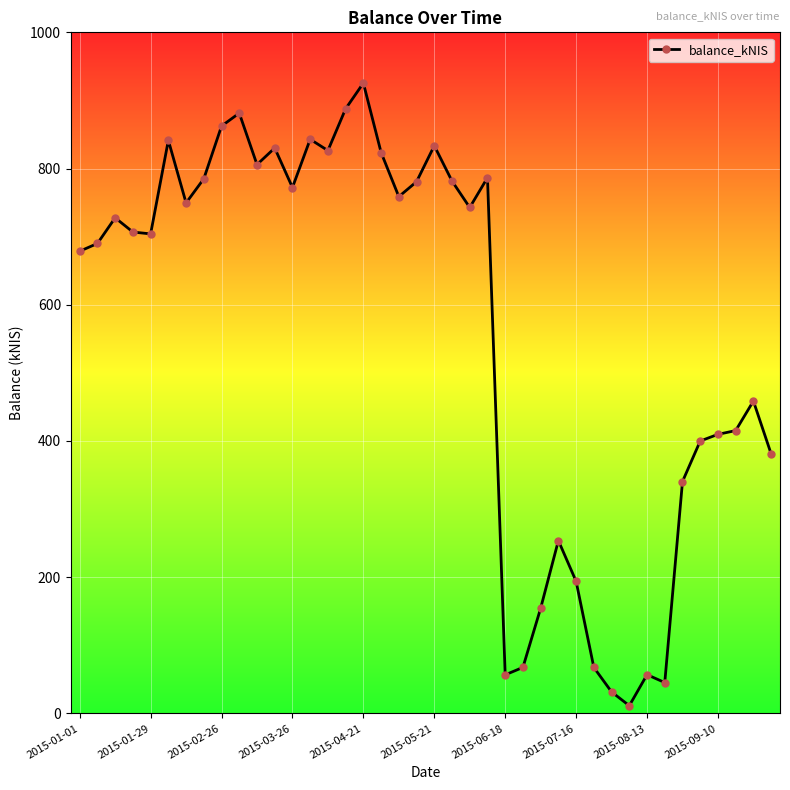

What is the greatest value displayed?

925.5